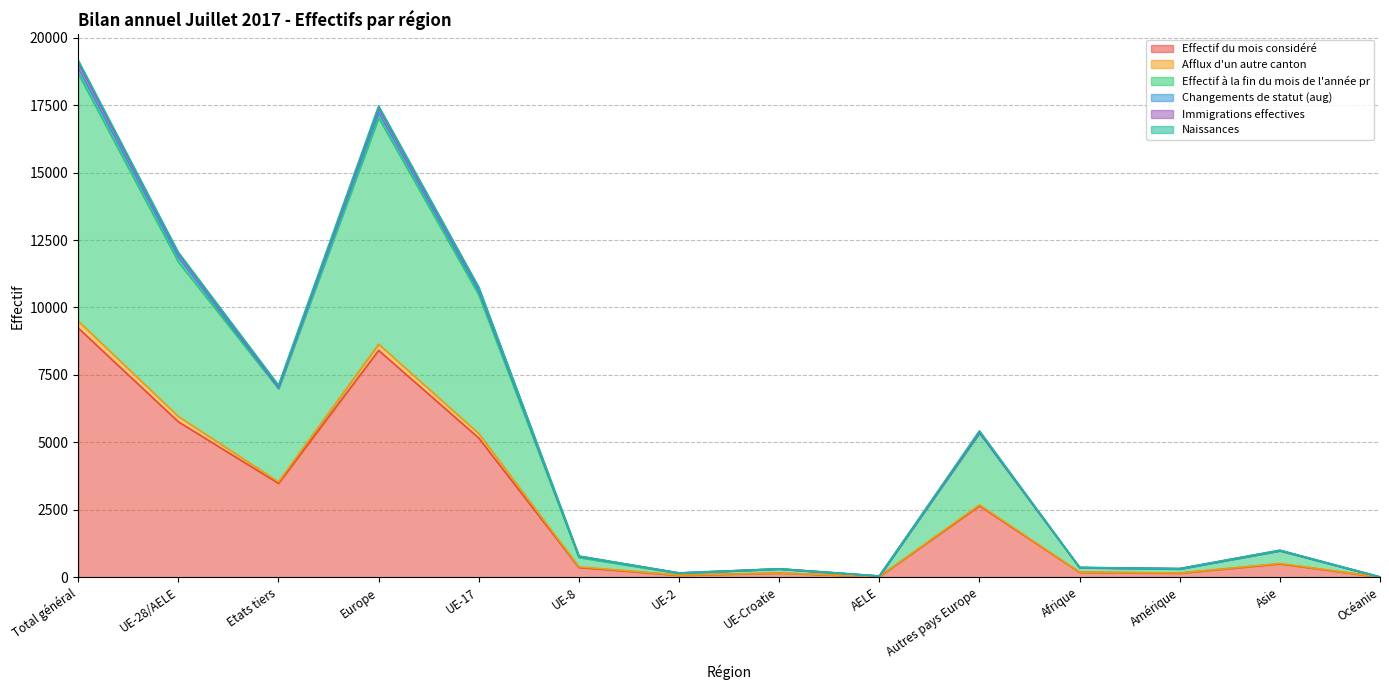

What position from the left is UE-28/AELE?

2